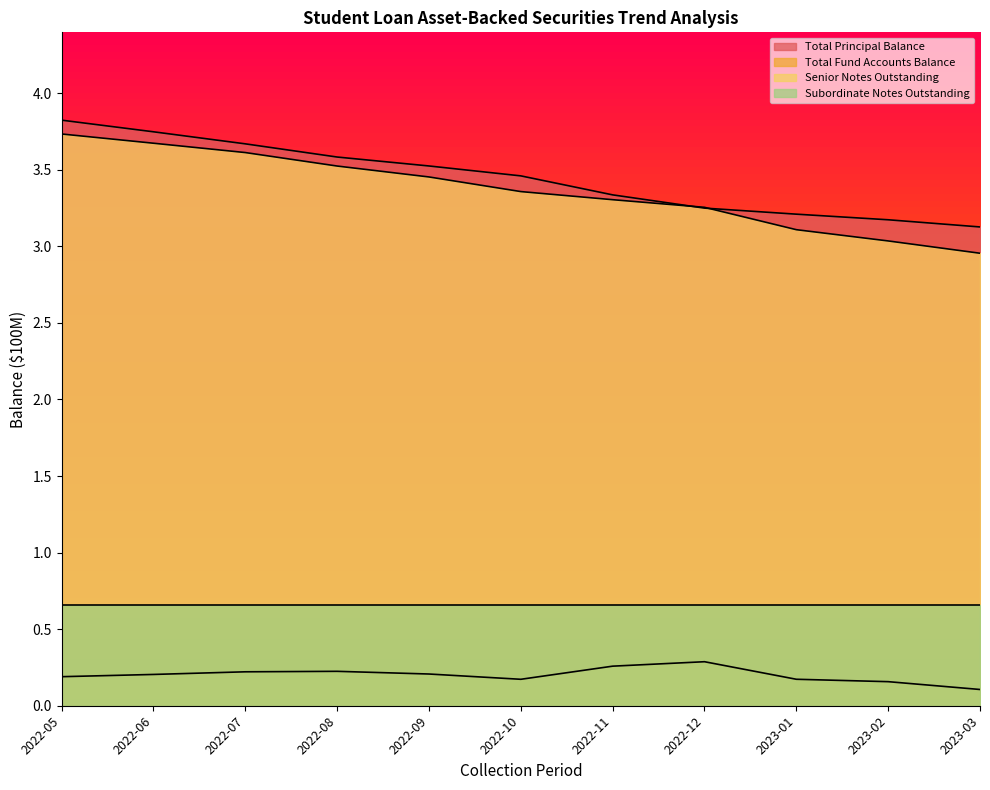

True or false: Total Fund Accounts Balance has a value of 0.3 at 2022-12.

True